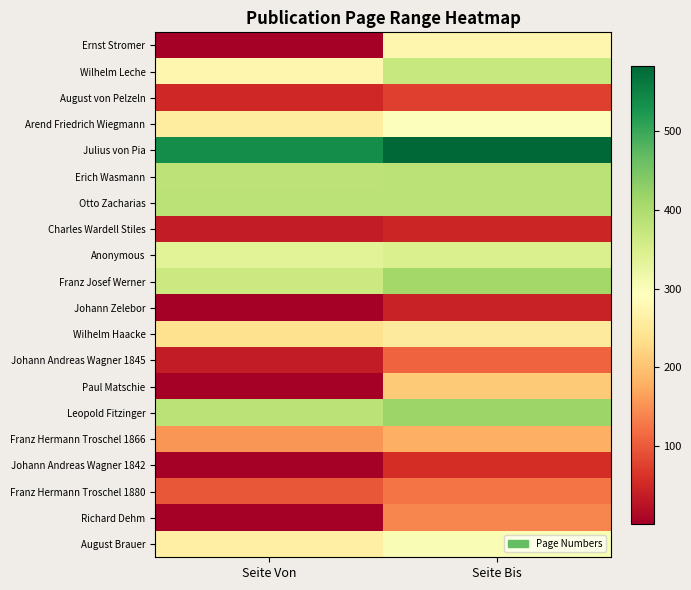

How many categories are shown in the chart?

2